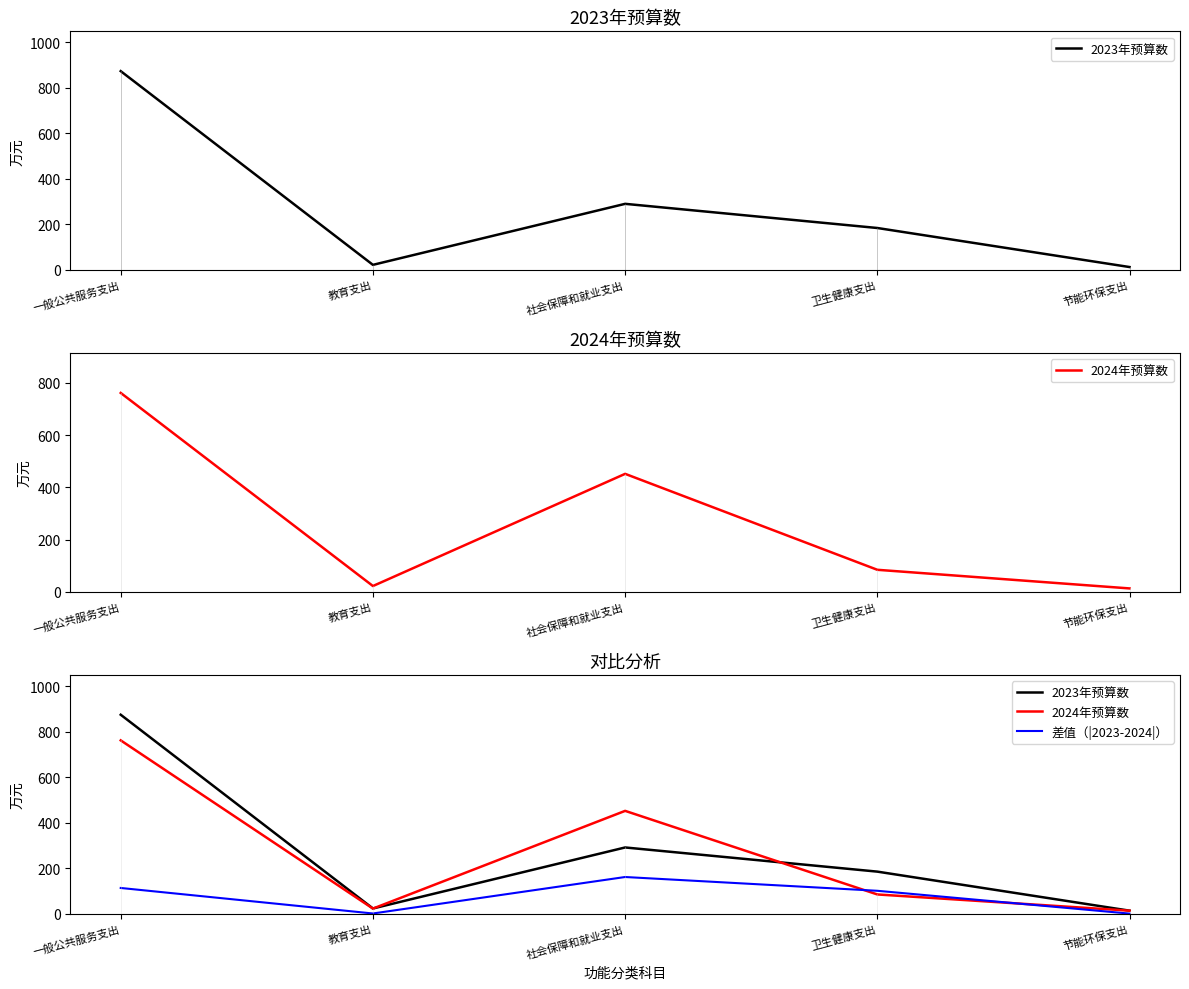

Does the chart display data point markers on the line(s)?

No